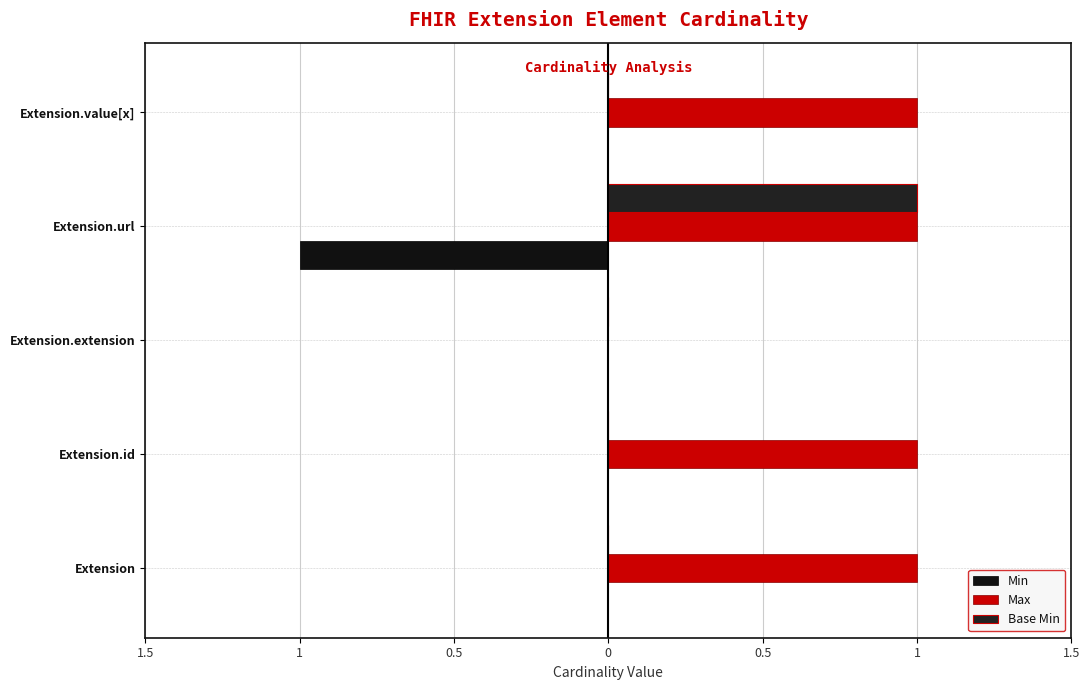

Which series has the largest total across all categories?

Max